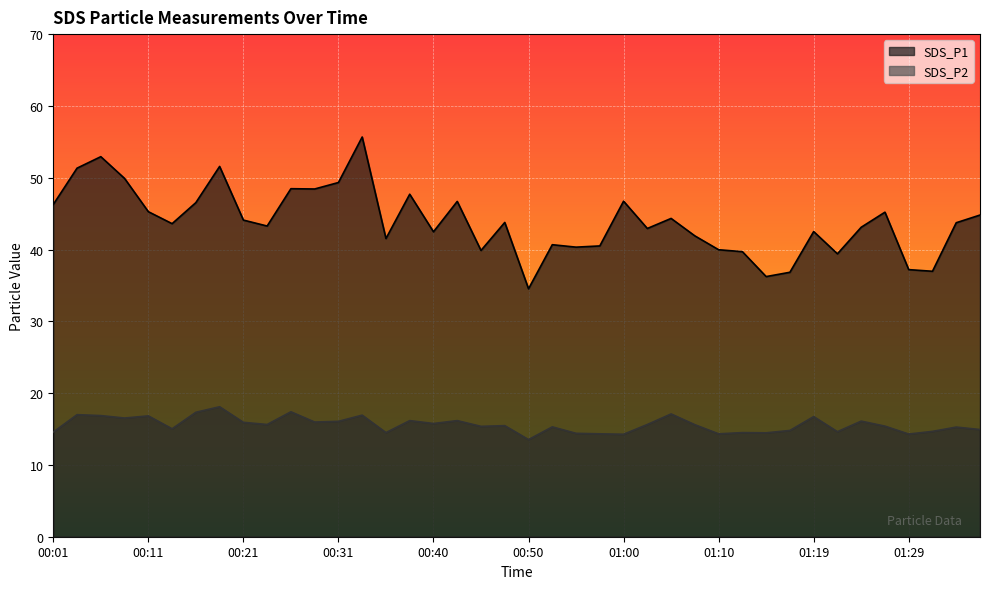

At which category does SDS_P1 reach its first local valley?

00:14